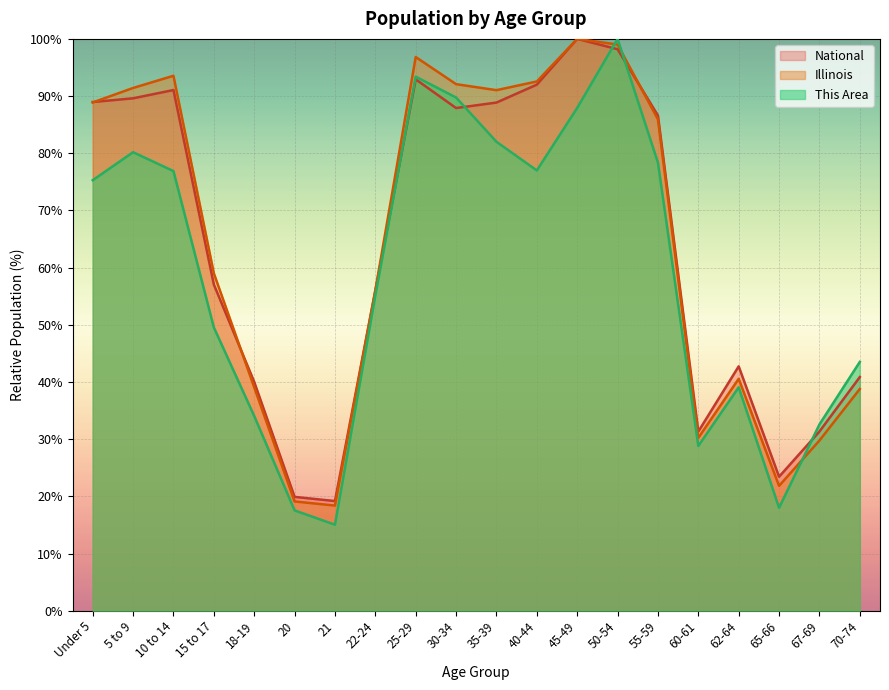

At which category does National reach its first local valley?

21